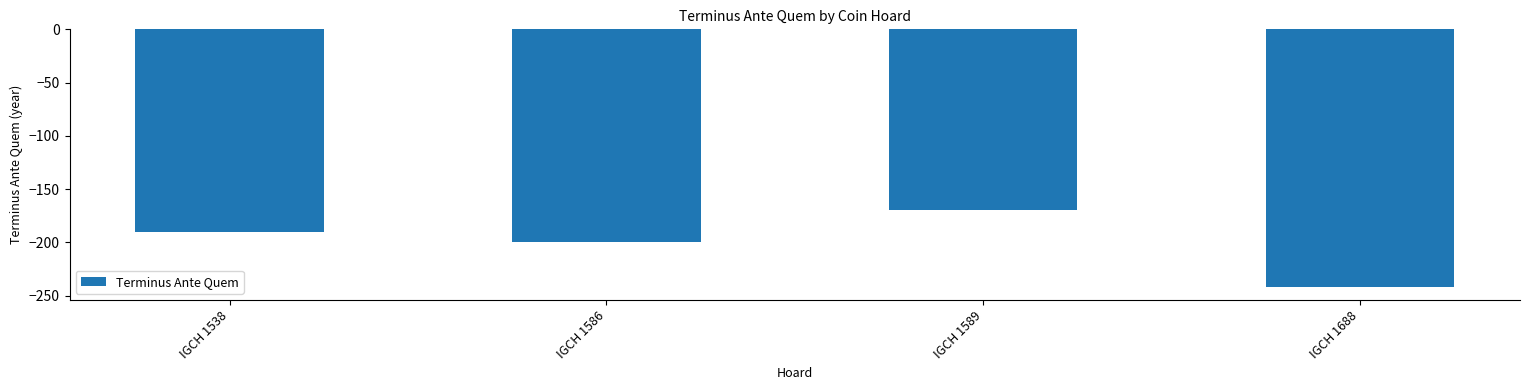

Reading right to left, list all the values displayed in this chart.

-242	-170	-200	-190